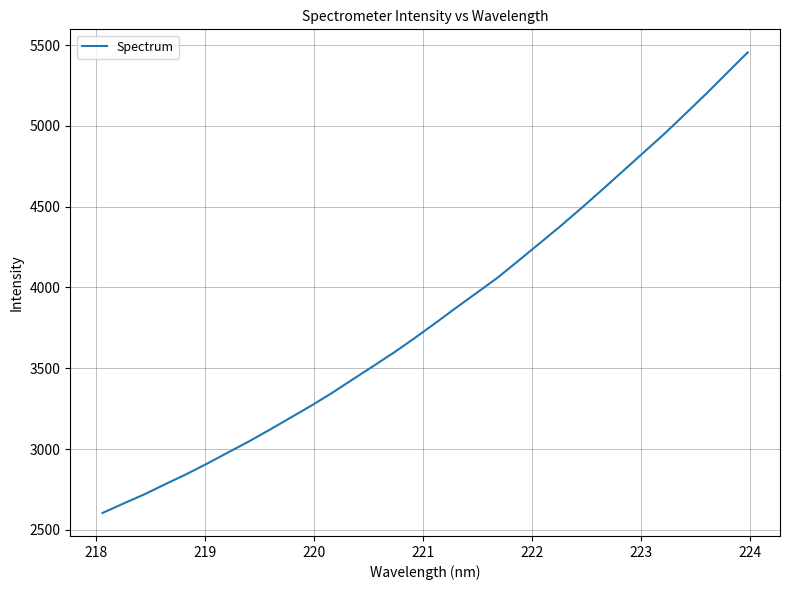

What is the smallest value displayed?

2604.7